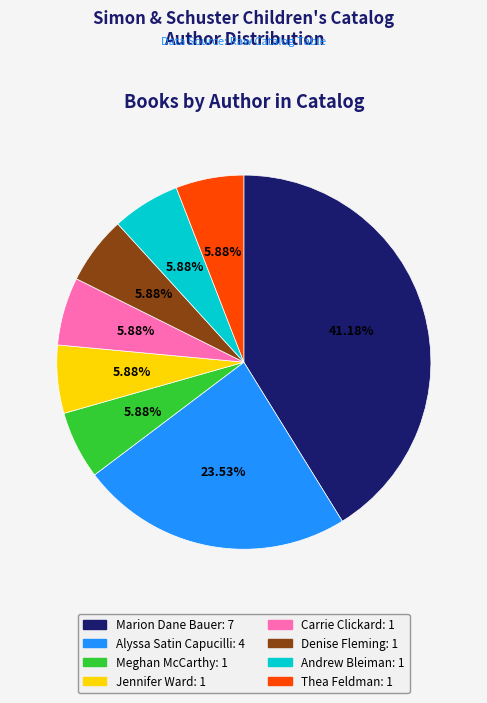

Does any single category account for the majority?

No